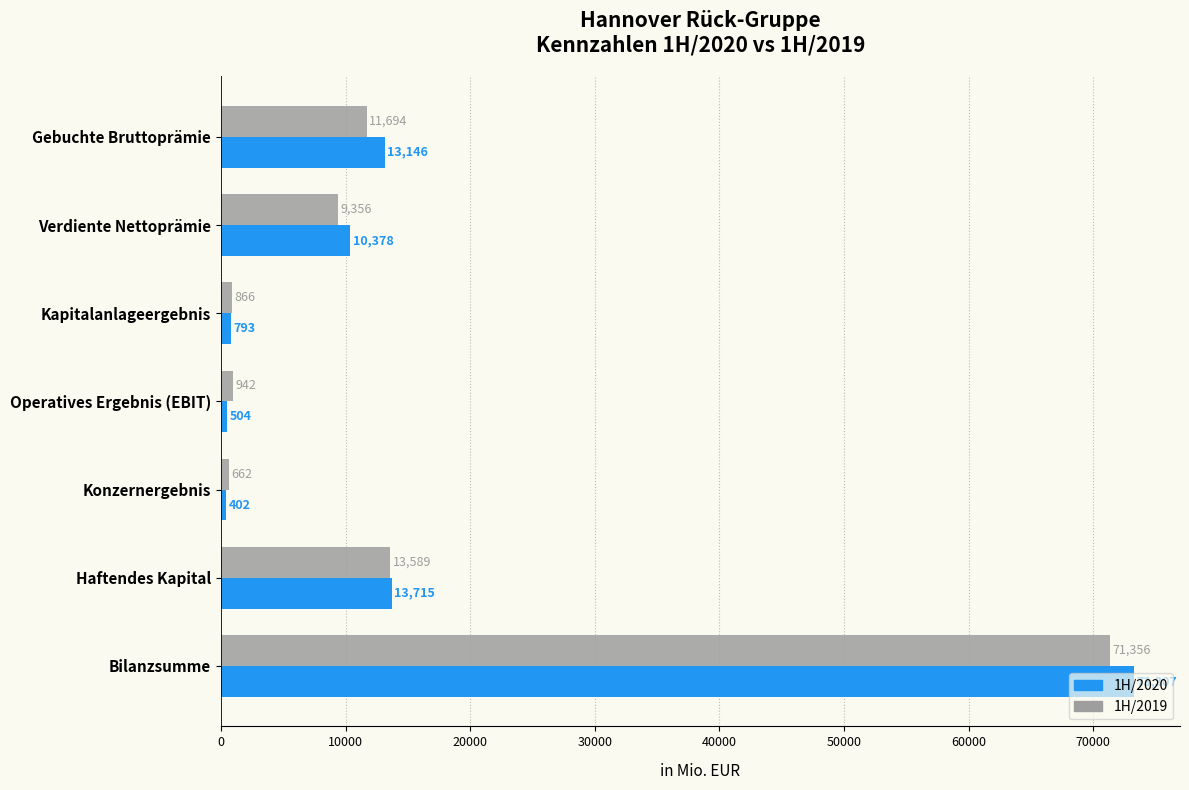

What is the average value of the 1H/2020 series?

16035.0